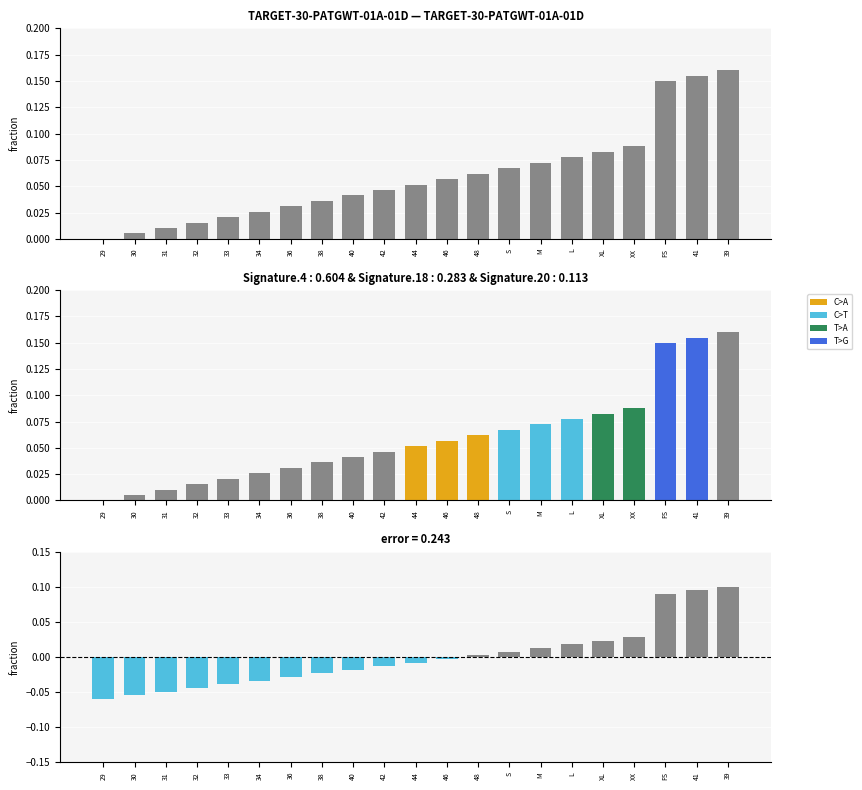

At how many categories does at least one series exceed 0?

20